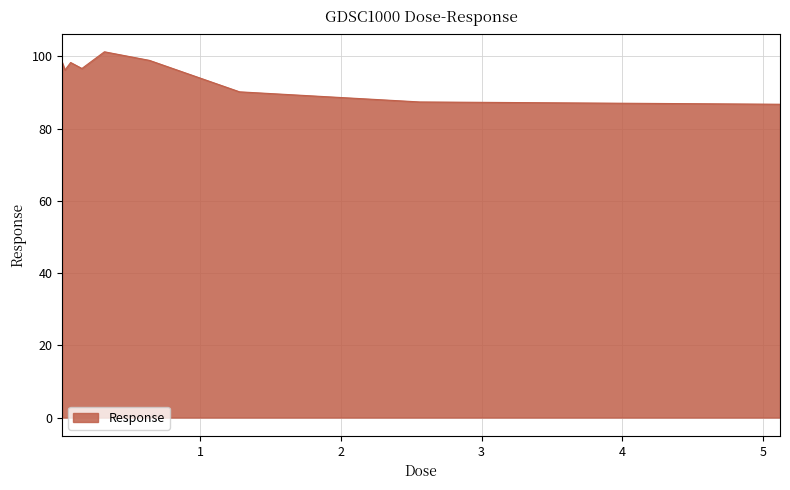

What is the smallest value displayed?

86.8